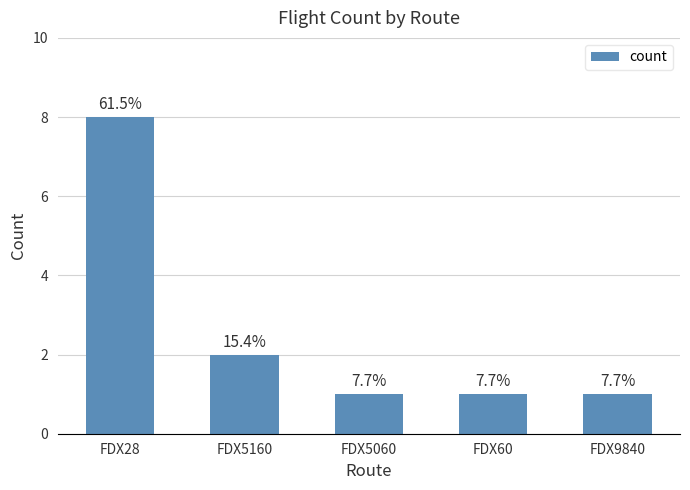

What is the sum of the values at FDX9840 and FDX60?

2